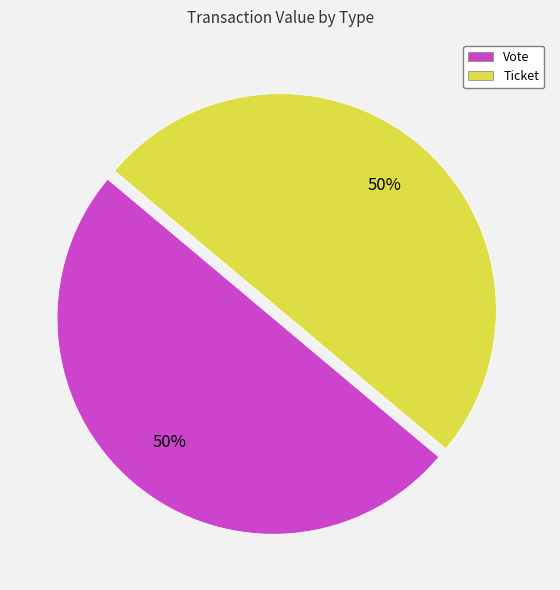

The Vote slice represents 41% of the pie. True or false?

False